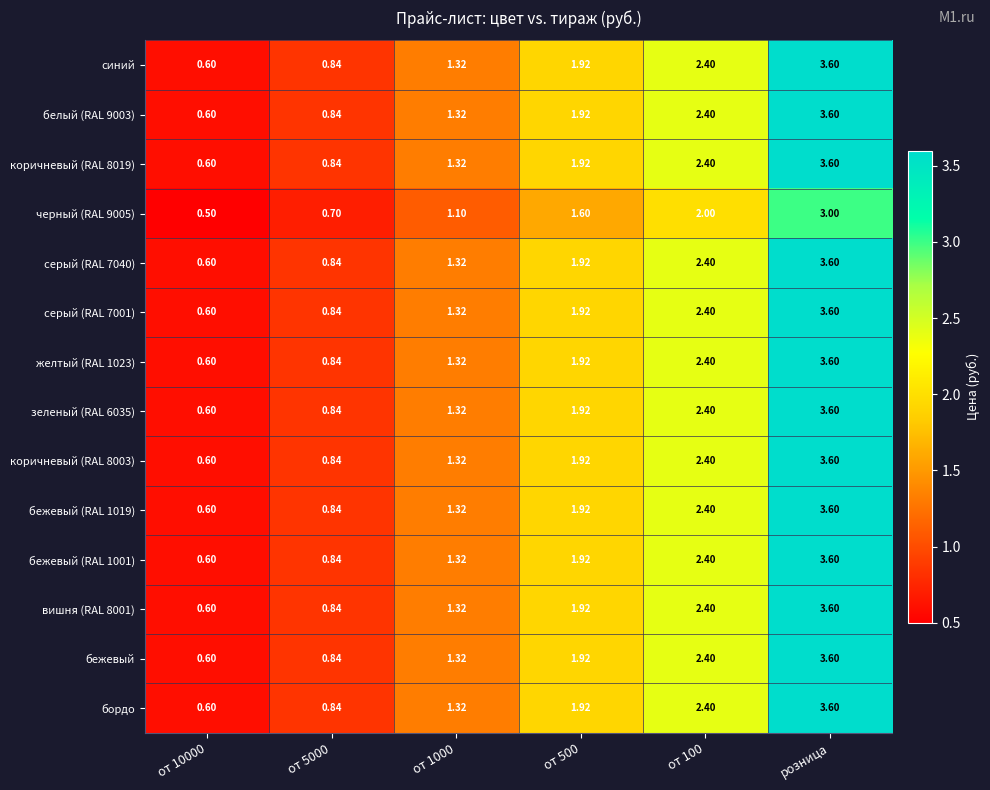

Is the value of бежевый at от 5000 greater than the value of коричневый (RAL 8019) at от 10000?

Yes